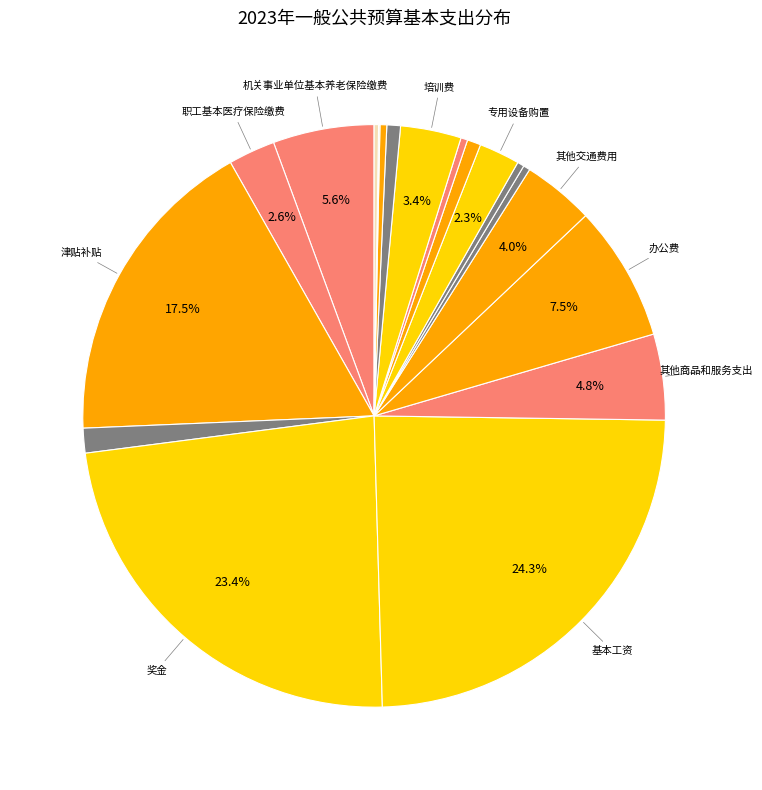

How many slices are in this pie chart?

19